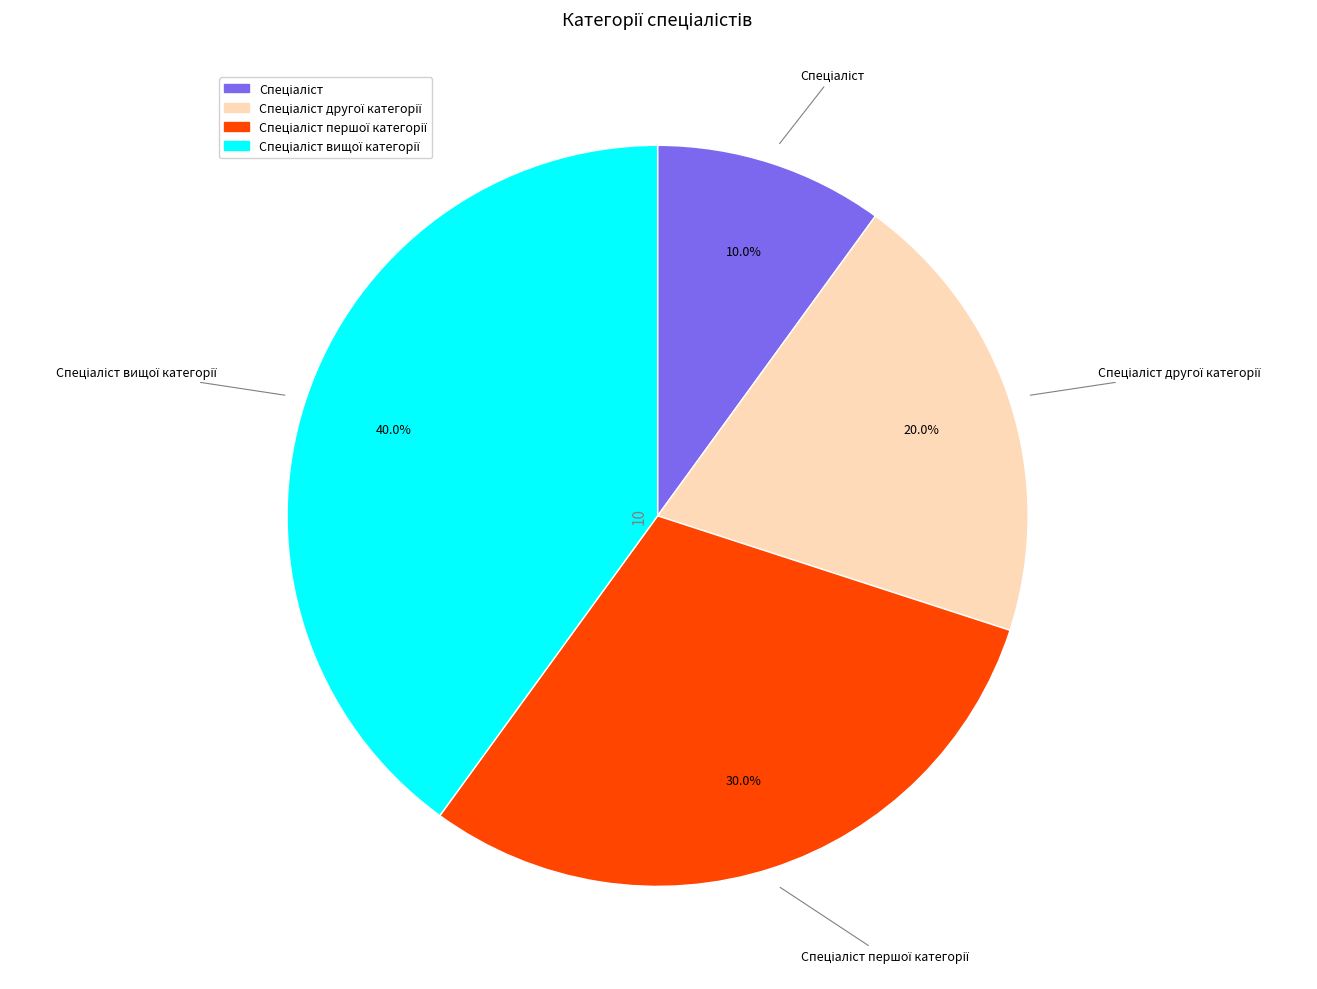

Is there a majority slice in this chart?

No